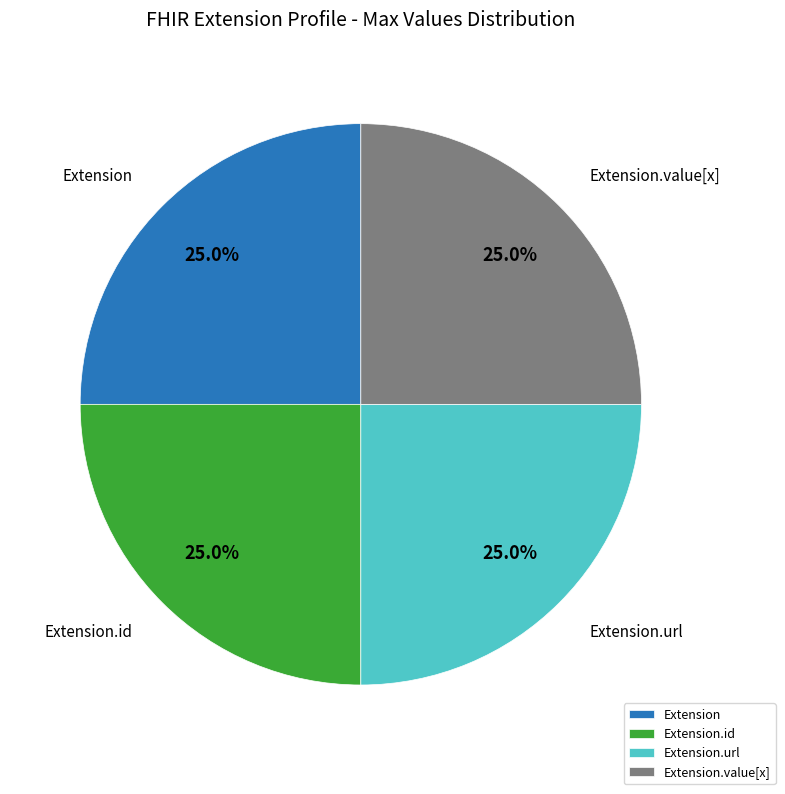

Combined, what portion of the pie is Extension.url and Extension?

50.0%